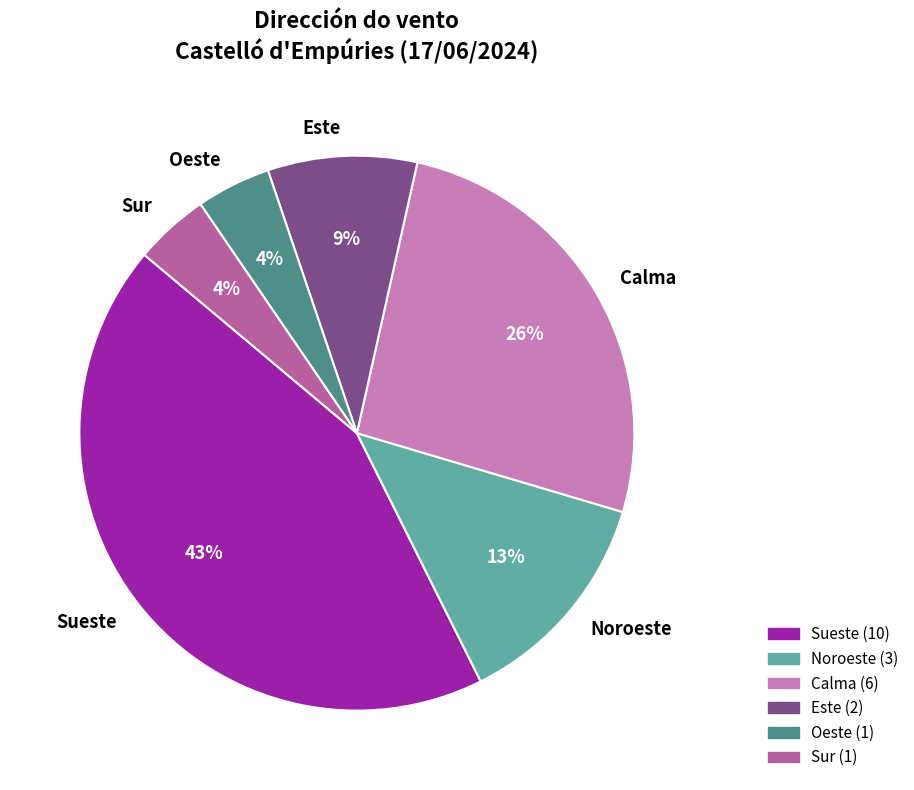

What percentage is the Noroeste slice, to the nearest percent?

13%